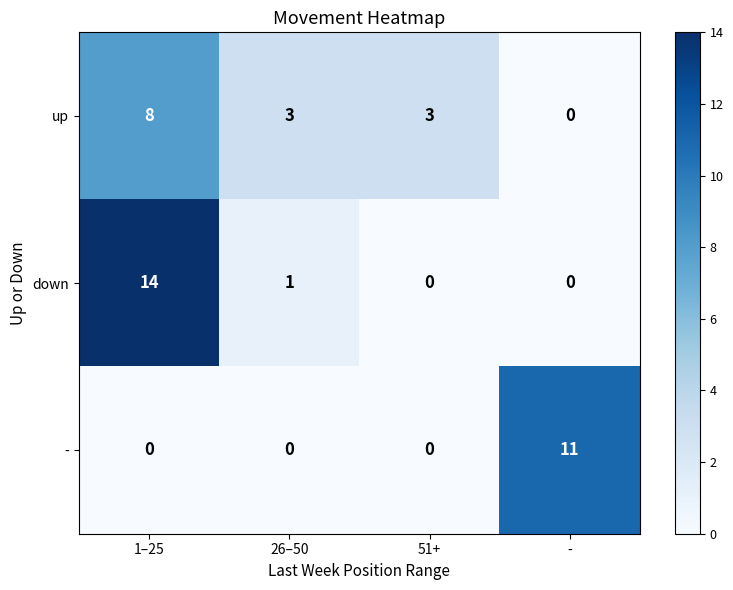

What is the spread (max minus min) of values at 26–50?

3